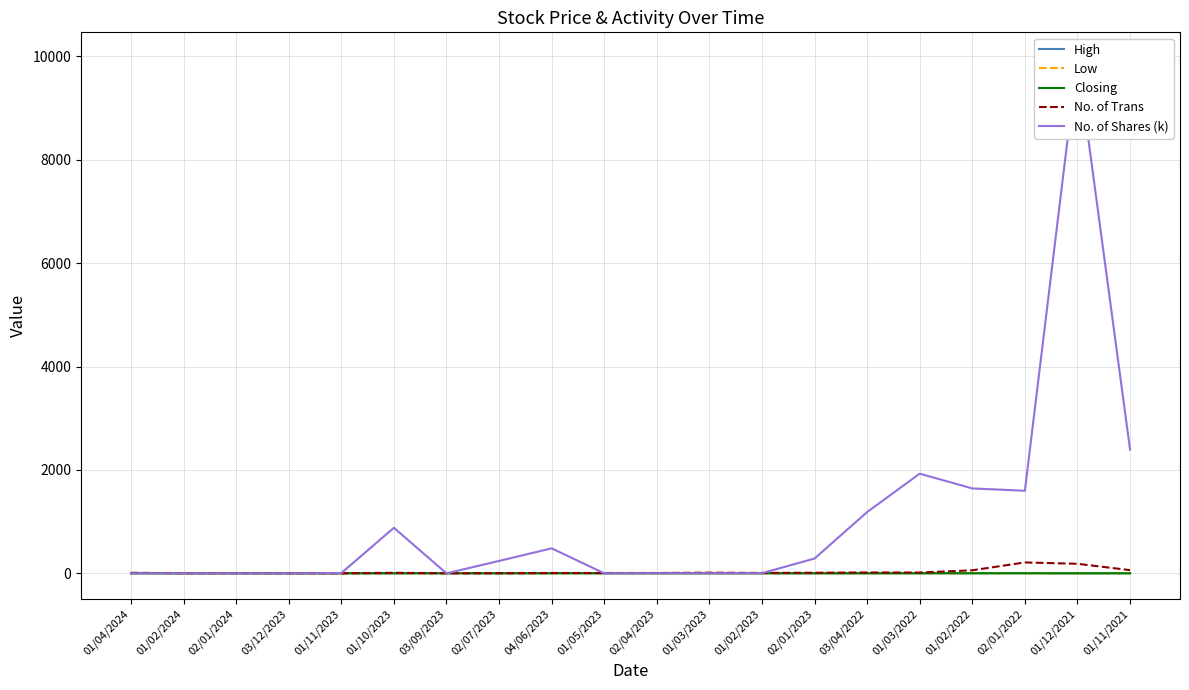

What is the label of the 14th point from the right?

03/09/2023